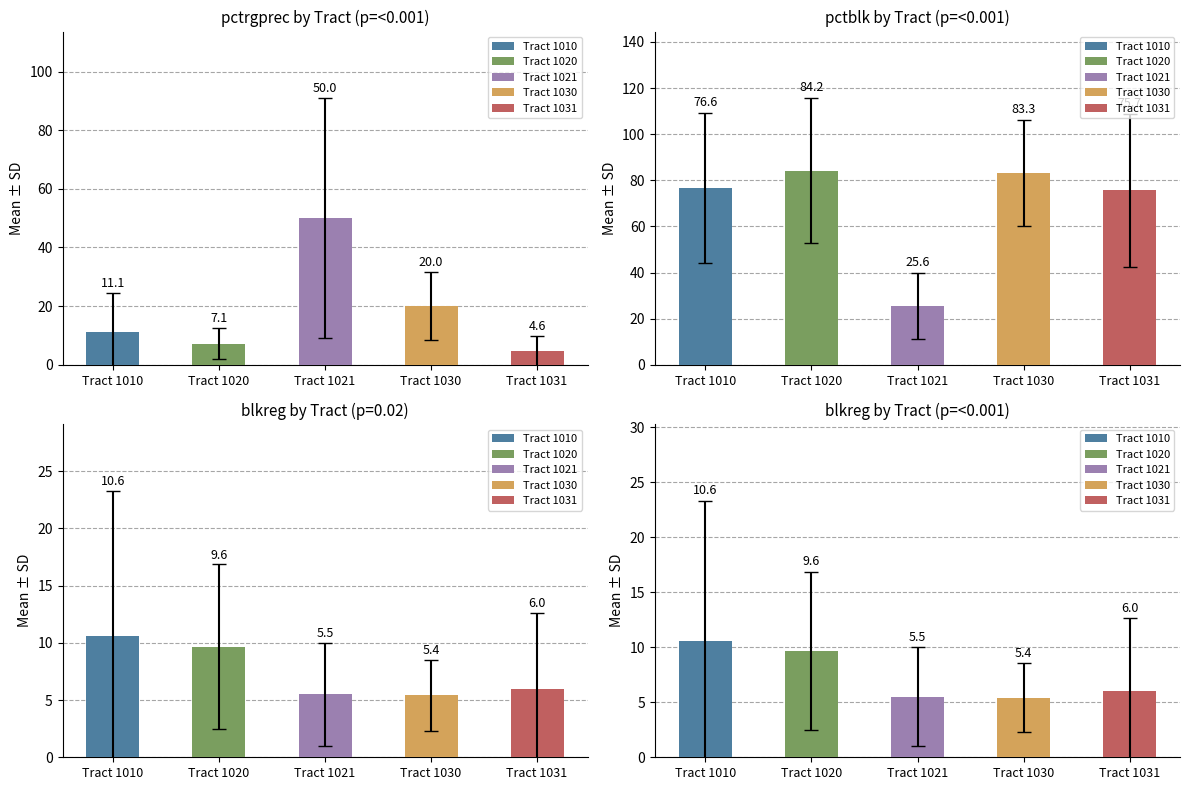

The value of pctrgprec at 1010 is 1.3. True or false?

False